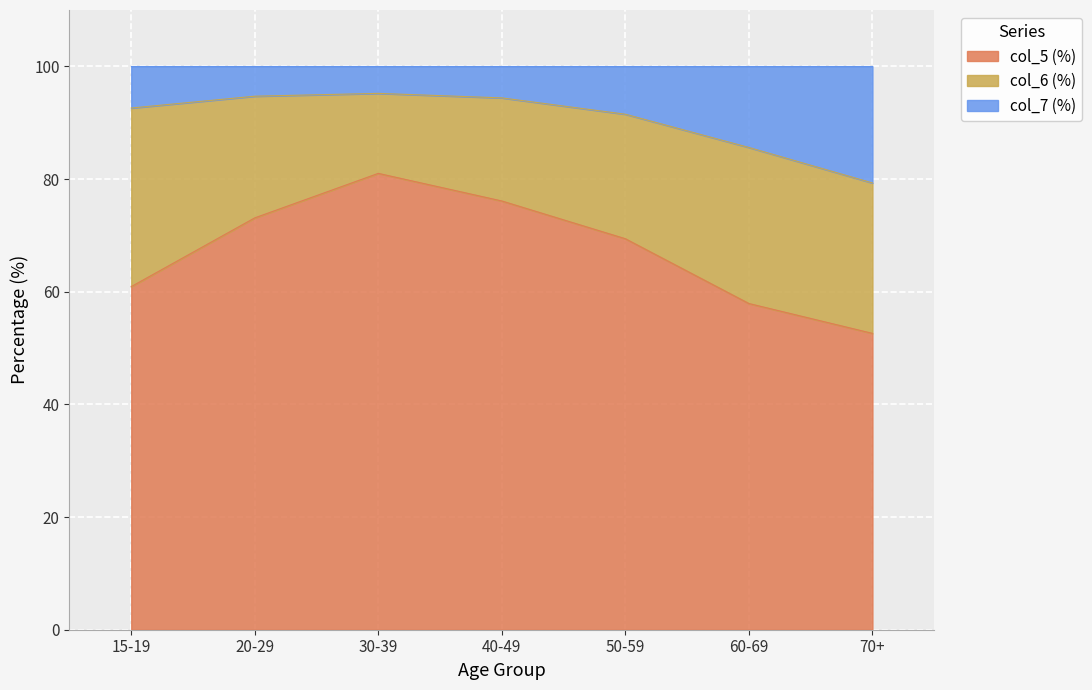

At which category does the chart reach its minimum across all series?

70+